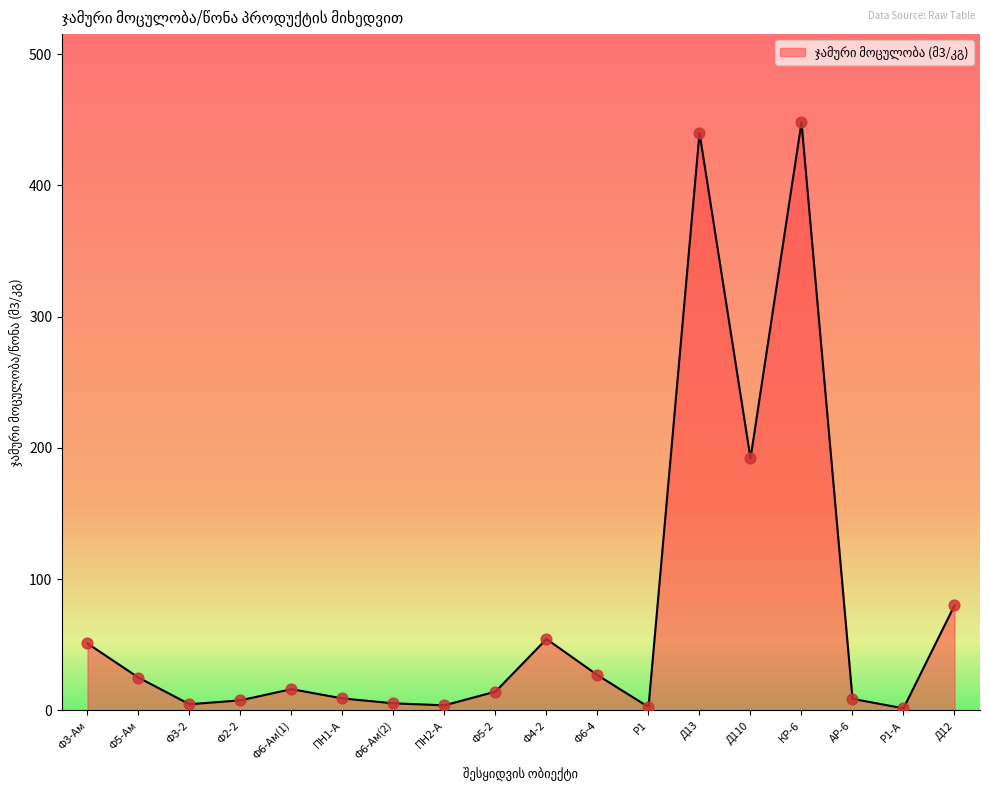

Approximately how many times larger is the value at Д13 compared to АР-6?

50.0